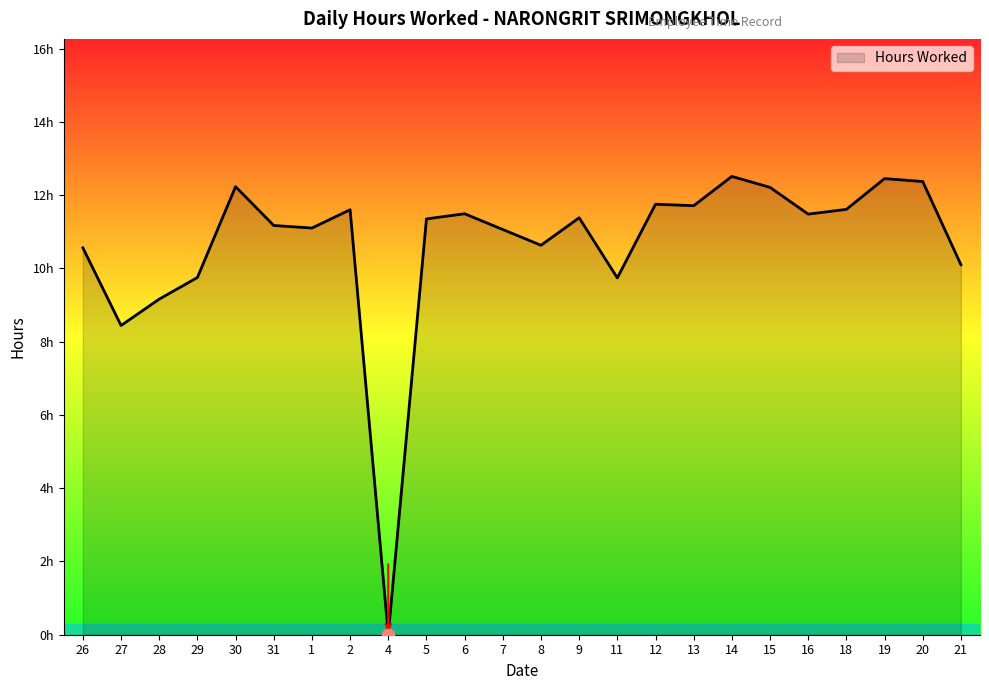

Approximately how many times larger is the value at 21 compared to 14?

0.8